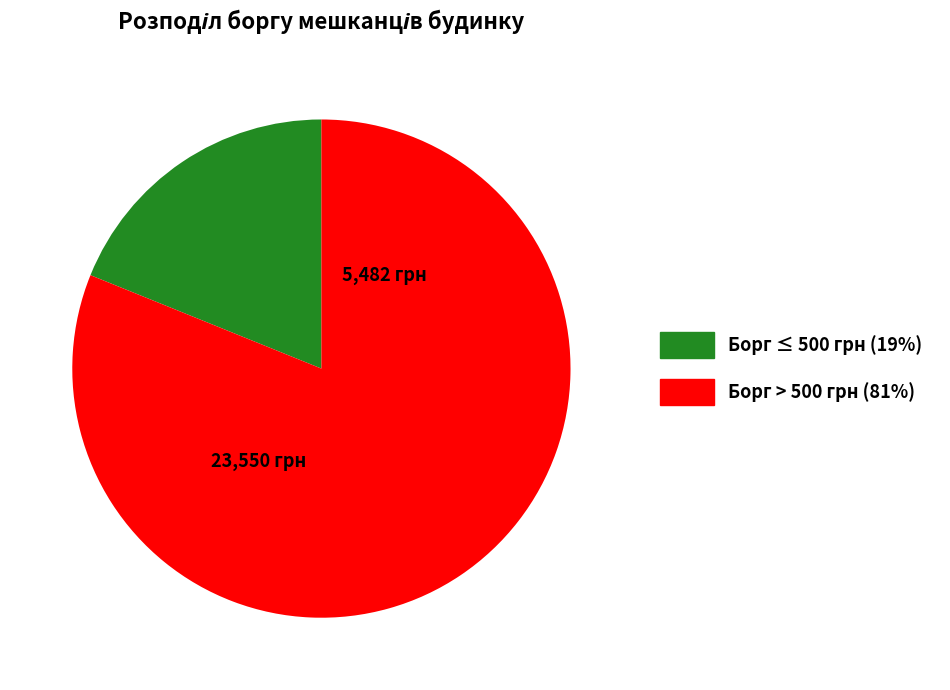

Is there a majority slice in this chart?

Yes